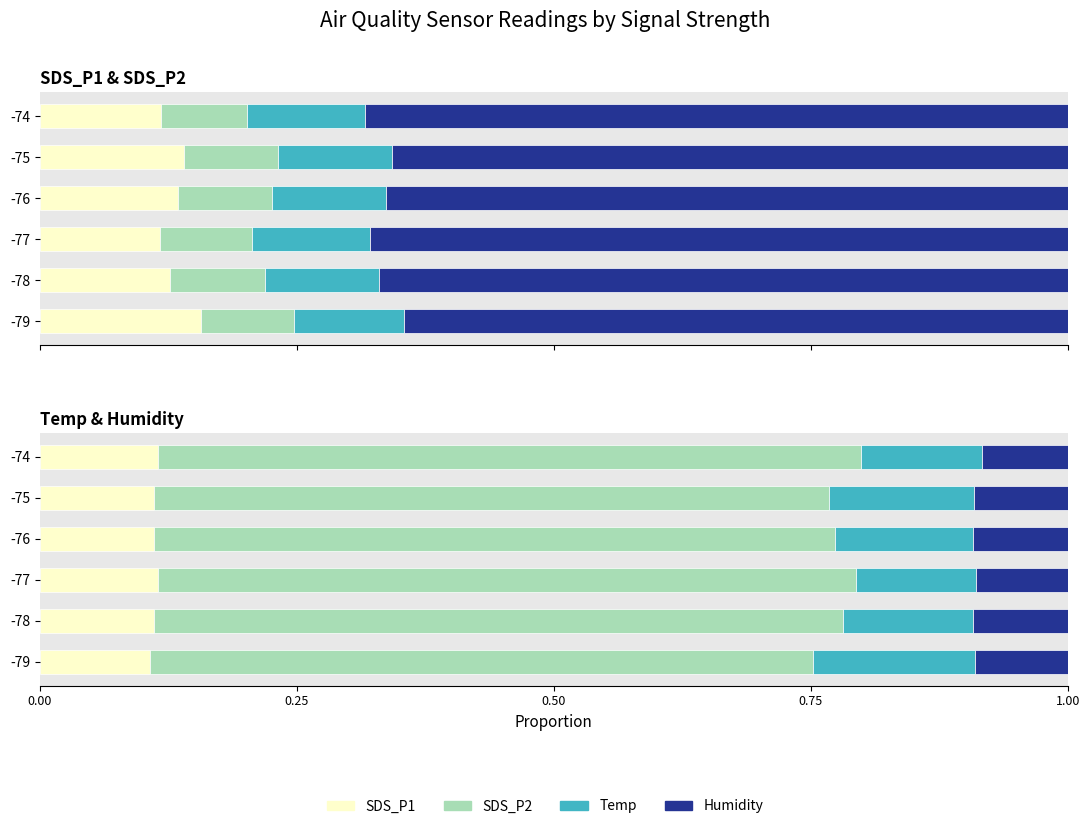

At -76, list the series in order from smallest to largest.

Humidity, SDS_P1, Temp, SDS_P2